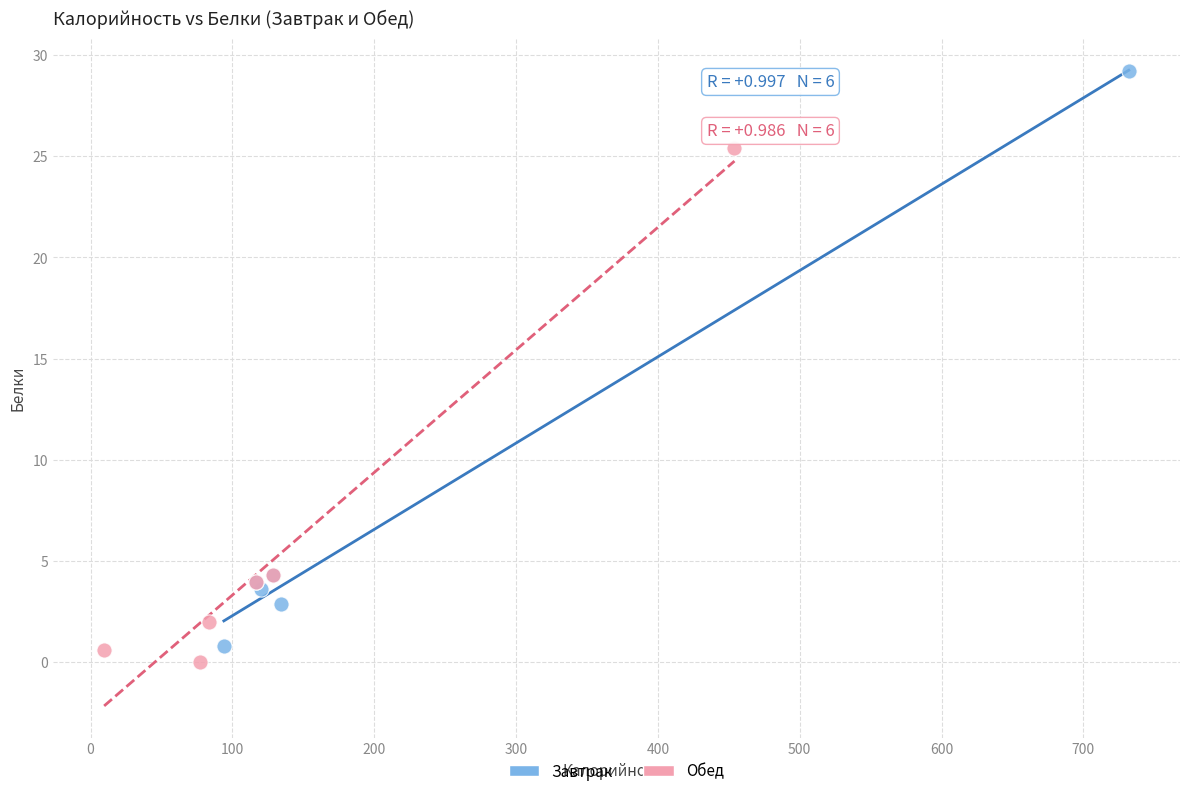

What are all the series names shown in the legend?

Завтрак, Обед